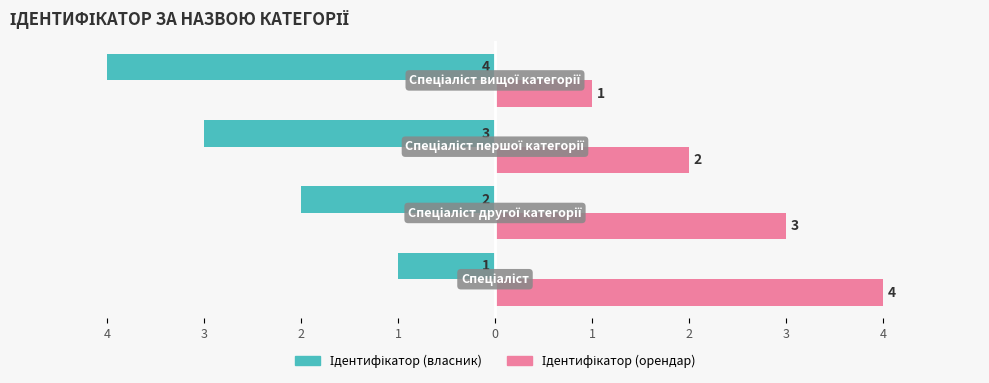

What is the value of the Ідентифікатор (орендар) bar at the 3rd from the left?

2